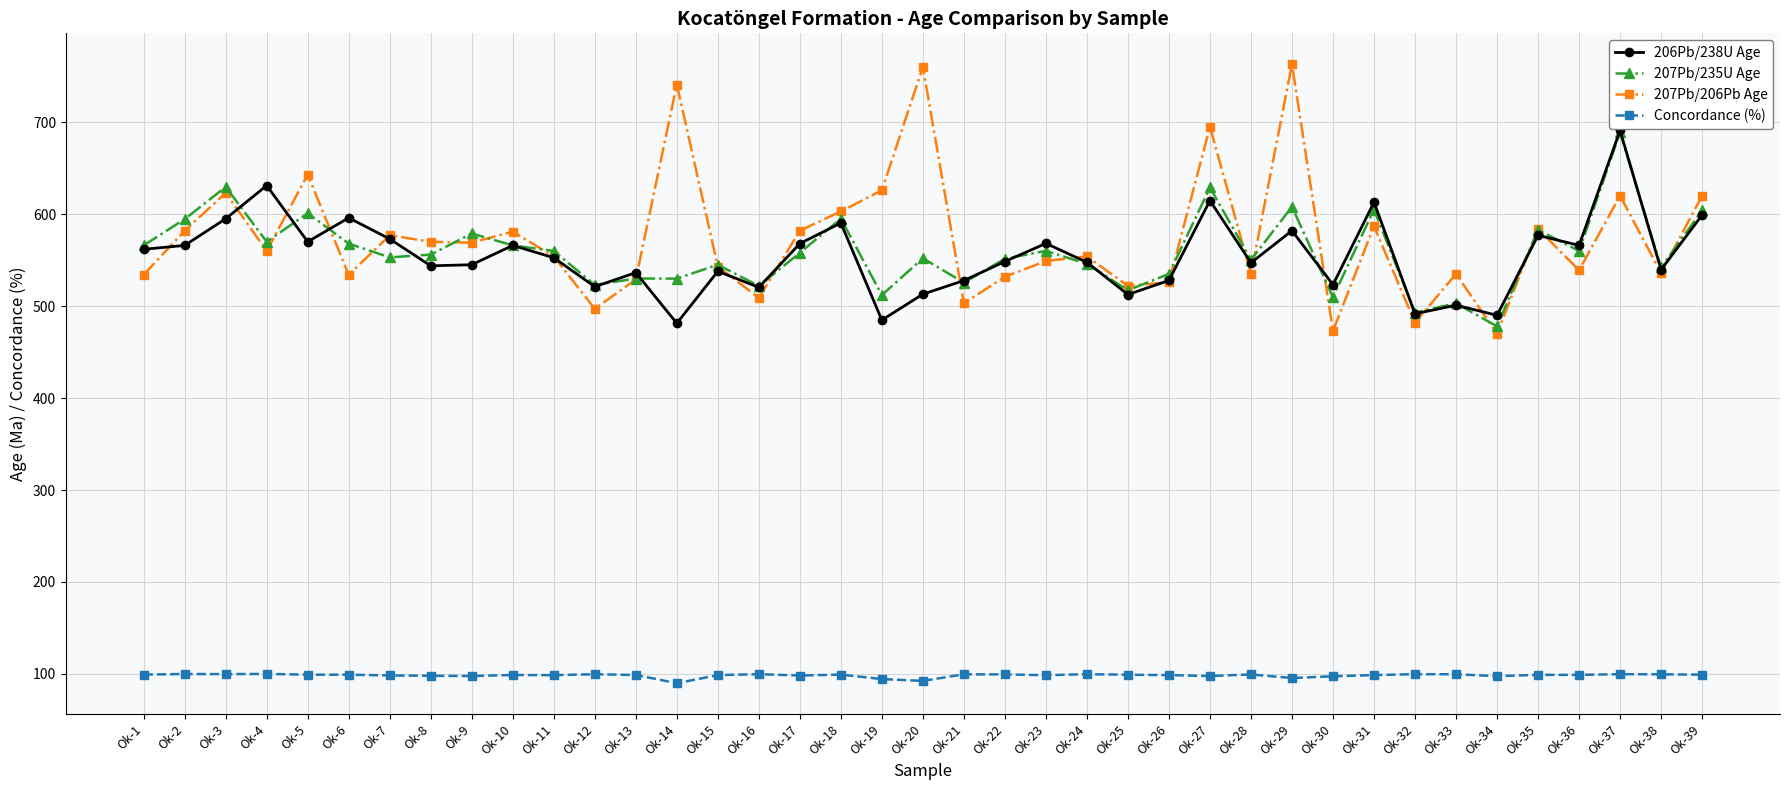

At how many categories does at least one series exceed 125?

39